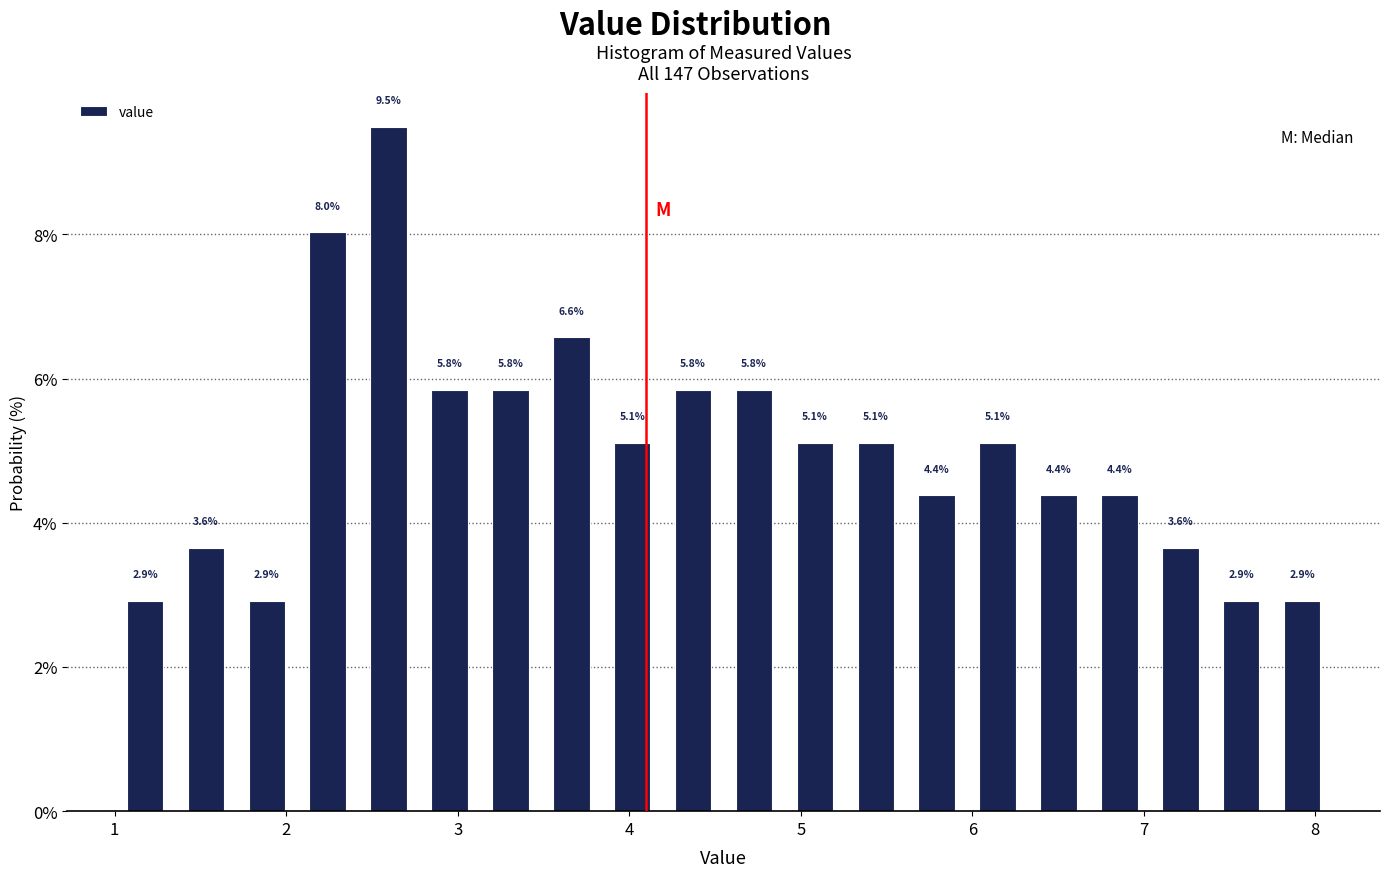

Around what value on the x-axis is the tallest bar? Give the approximate position of its centre, as read against the axis.

2.6